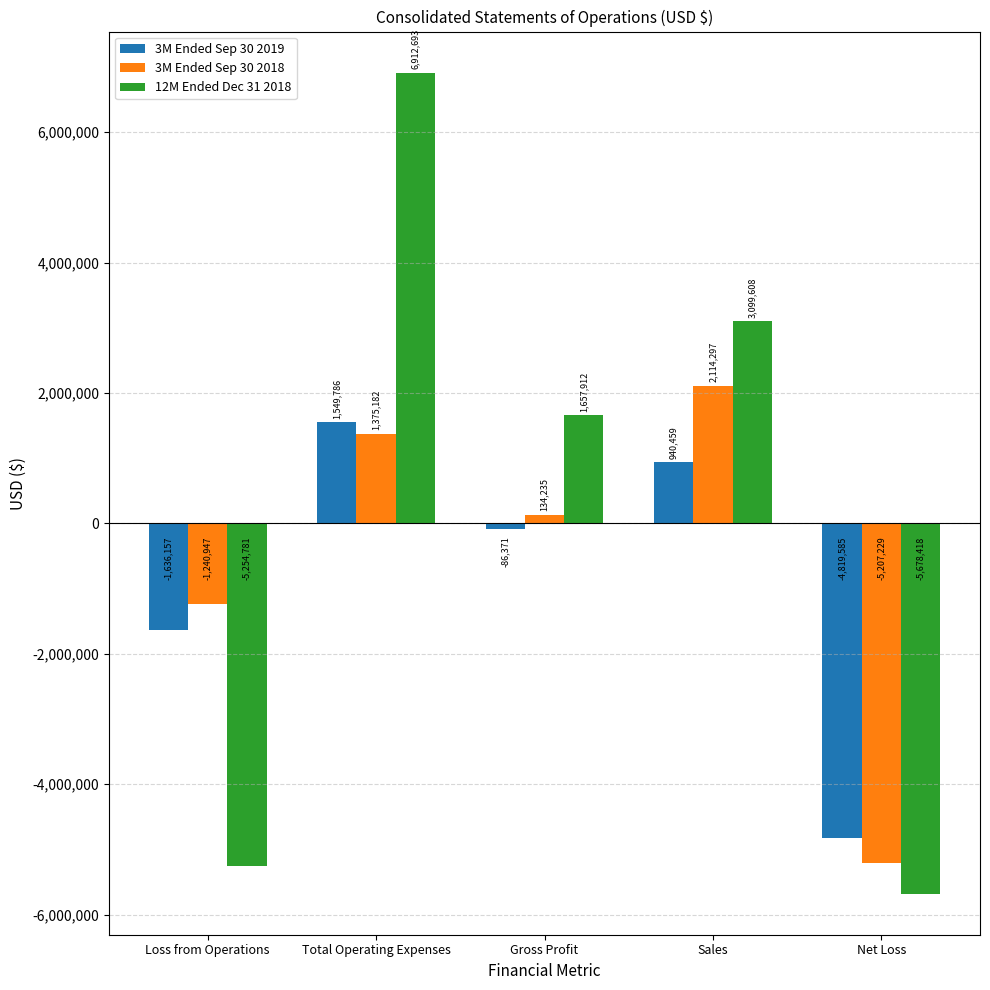

What is the spread (max minus min) of values at Gross Profit?

1744283